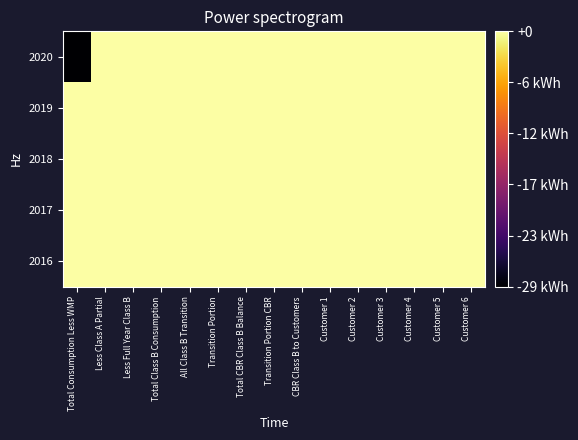

Reading right to left, what are all the values shown in this chart?

2020: Customer 6=0.0	Customer 5=0.0	Customer 4=0.0	Customer 3=0.0	Customer 2=0.0	Customer 1=0.0	CBR Class B to Customers=0.0	Transition Portion CBR=0.0	Total CBR Class B Balance=0.0	Transition Portion=0.0	All Class B Transition=0.0	Total Class B Consumption=0.0	Less Full Year Class B=0.0	Less Class A Partial=0.0	Total Consumption Less WMP=-28887.5
2019: Customer 6=0.0	Customer 5=0.0	Customer 4=0.0	Customer 3=0.0	Customer 2=0.0	Customer 1=0.0	CBR Class B to Customers=0.0	Transition Portion CBR=0.0	Total CBR Class B Balance=0.0	Transition Portion=0.0	All Class B Transition=0.0	Total Class B Consumption=0.0	Less Full Year Class B=0.0	Less Class A Partial=0.0	Total Consumption Less WMP=0.0
2018: Customer 6=0.0	Customer 5=0.0	Customer 4=0.0	Customer 3=0.0	Customer 2=0.0	Customer 1=0.0	CBR Class B to Customers=0.0	Transition Portion CBR=0.0	Total CBR Class B Balance=0.0	Transition Portion=0.0	All Class B Transition=0.0	Total Class B Consumption=0.0	Less Full Year Class B=0.0	Less Class A Partial=0.0	Total Consumption Less WMP=0.0
2017: Customer 6=0.0	Customer 5=0.0	Customer 4=0.0	Customer 3=0.0	Customer 2=0.0	Customer 1=0.0	CBR Class B to Customers=0.0	Transition Portion CBR=0.0	Total CBR Class B Balance=0.0	Transition Portion=0.0	All Class B Transition=0.0	Total Class B Consumption=0.0	Less Full Year Class B=0.0	Less Class A Partial=0.0	Total Consumption Less WMP=0.0
2016: Customer 6=0.0	Customer 5=0.0	Customer 4=0.0	Customer 3=0.0	Customer 2=0.0	Customer 1=0.0	CBR Class B to Customers=0.0	Transition Portion CBR=0.0	Total CBR Class B Balance=0.0	Transition Portion=0.0	All Class B Transition=0.0	Total Class B Consumption=0.0	Less Full Year Class B=0.0	Less Class A Partial=0.0	Total Consumption Less WMP=0.0